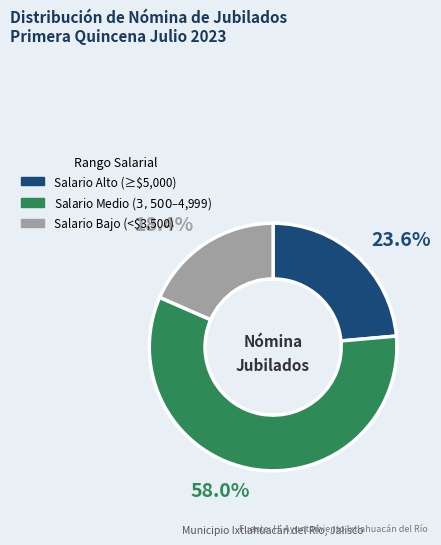

How many slices are in this pie chart?

3